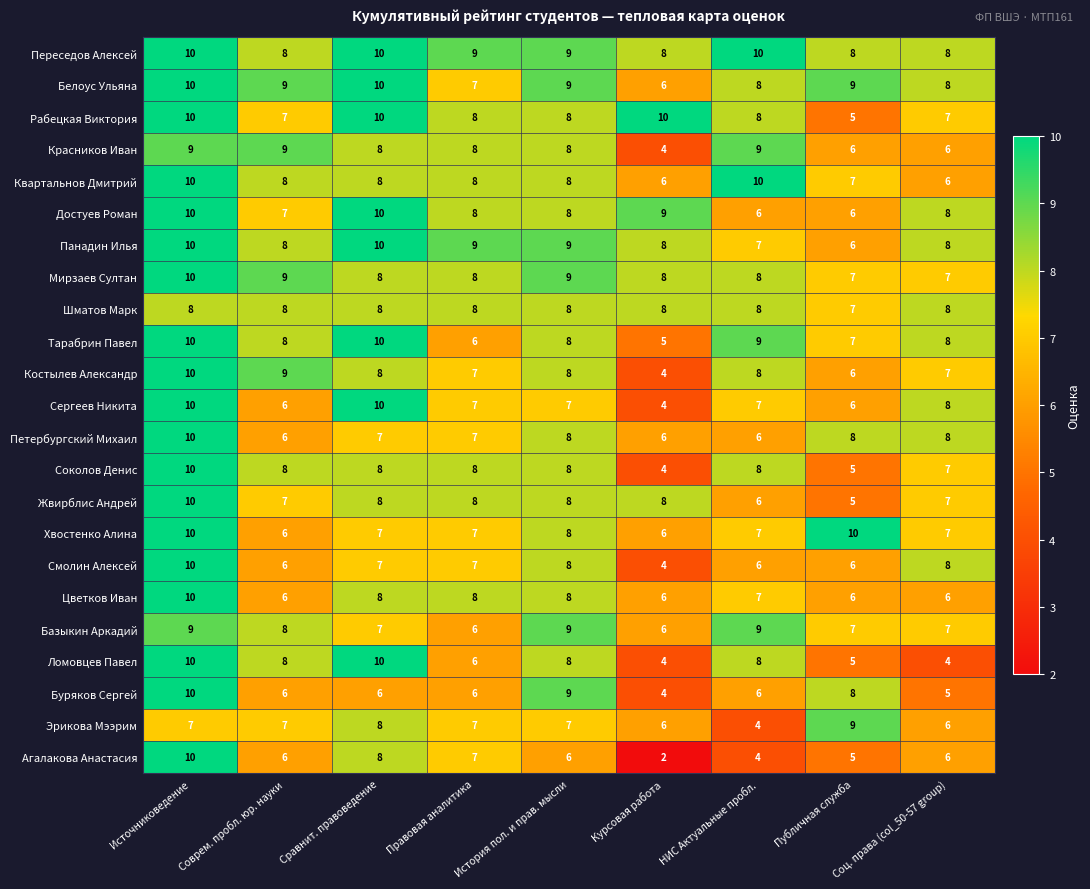

What is the minimum value shown in the chart?

2